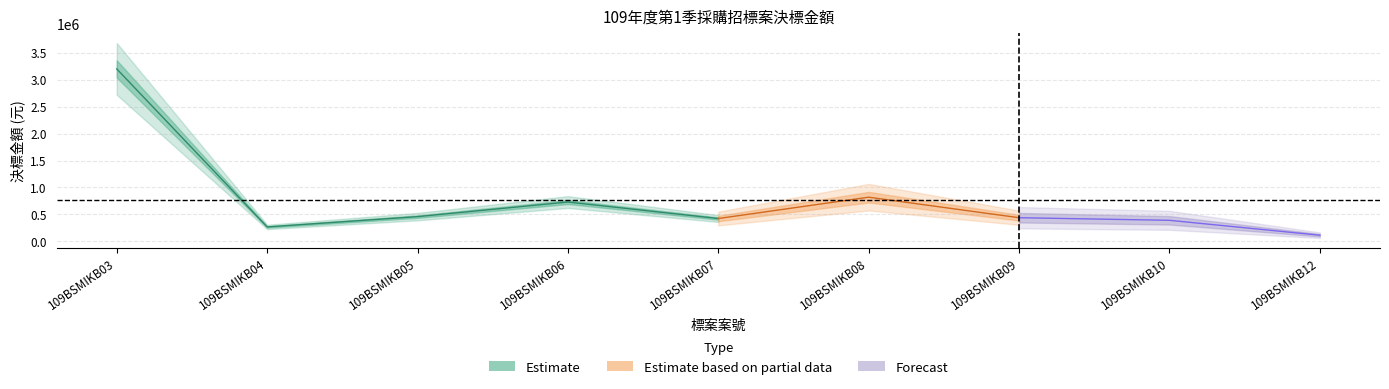

What is the minimum value shown in the chart?

115732